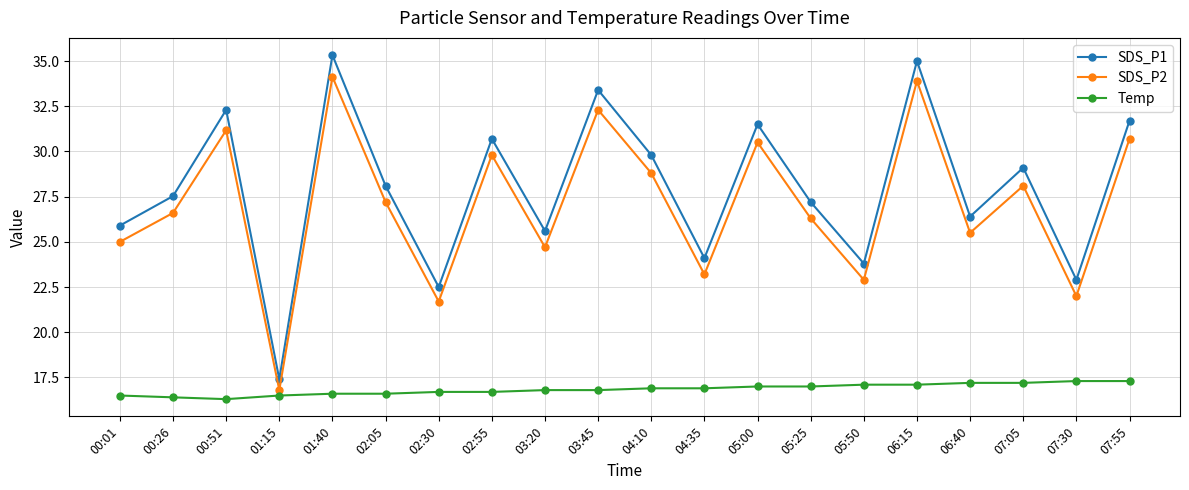

Reading left to right, what are all the values shown in this chart?

SDS_P1: 00:01=25.9	00:26=27.5	00:51=32.3	01:15=17.4	01:40=35.3	02:05=28.1	02:30=22.5	02:55=30.7	03:20=25.6	03:45=33.4	04:10=29.8	04:35=24.1	05:00=31.5	05:25=27.2	05:50=23.8	06:15=35.0	06:40=26.4	07:05=29.1	07:30=22.9	07:55=31.7
SDS_P2: 00:01=25.0	00:26=26.6	00:51=31.2	01:15=16.8	01:40=34.1	02:05=27.2	02:30=21.7	02:55=29.8	03:20=24.7	03:45=32.3	04:10=28.8	04:35=23.2	05:00=30.5	05:25=26.3	05:50=22.9	06:15=33.9	06:40=25.5	07:05=28.1	07:30=22.0	07:55=30.7
Temp: 00:01=16.5	00:26=16.4	00:51=16.3	01:15=16.5	01:40=16.6	02:05=16.6	02:30=16.7	02:55=16.7	03:20=16.8	03:45=16.8	04:10=16.9	04:35=16.9	05:00=17.0	05:25=17.0	05:50=17.1	06:15=17.1	06:40=17.2	07:05=17.2	07:30=17.3	07:55=17.3